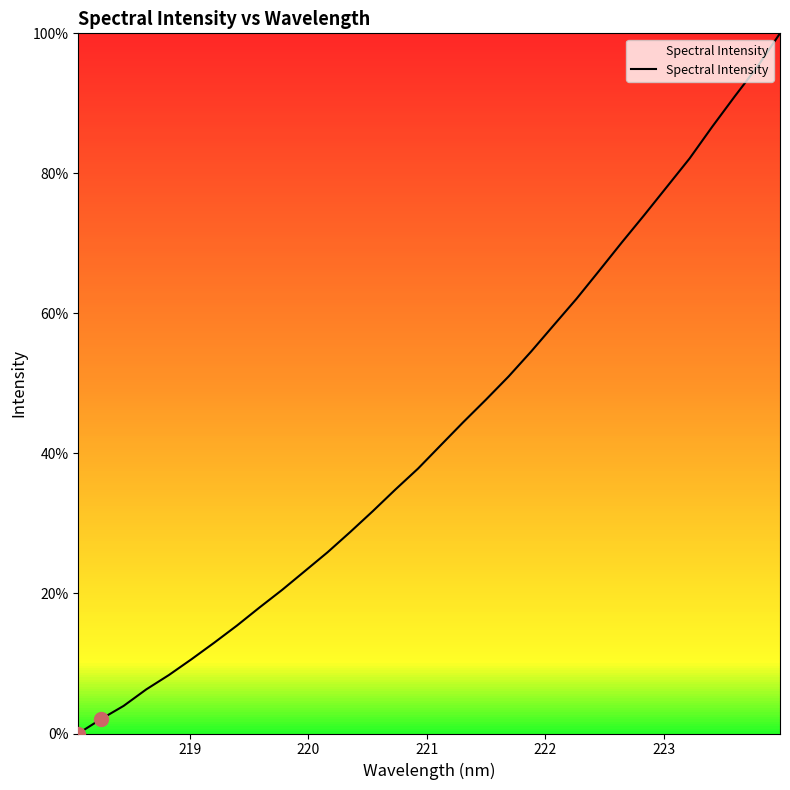

What is the difference between the maximum and minimum values?

100.0